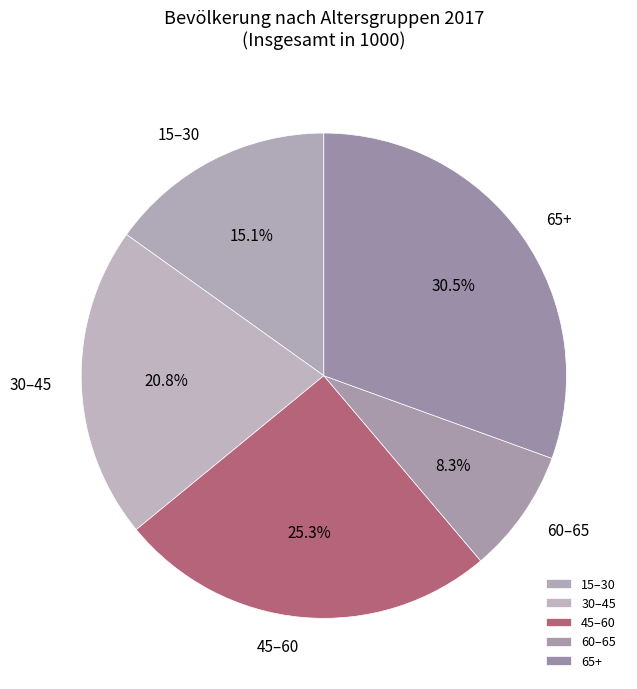

Between 65+ and 60–65, which is larger?

65+